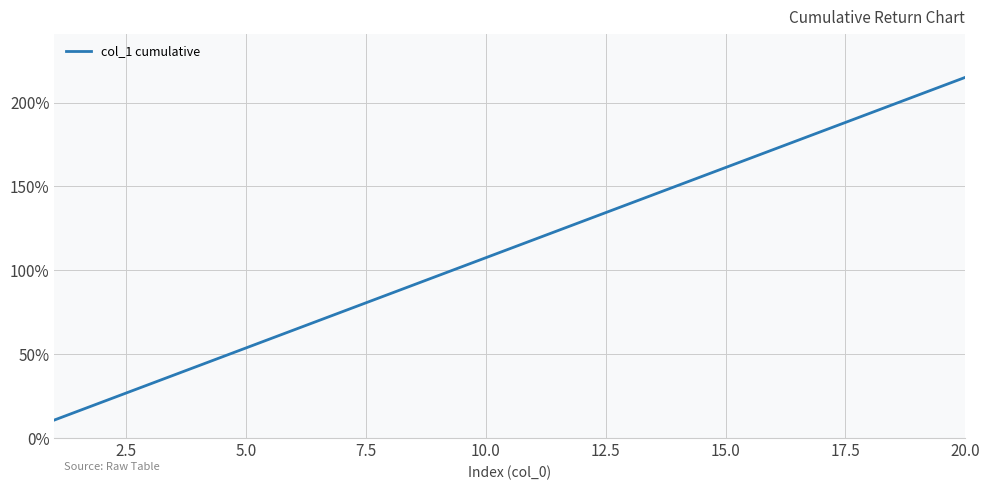

What is the minimum value shown in the chart?

10.8